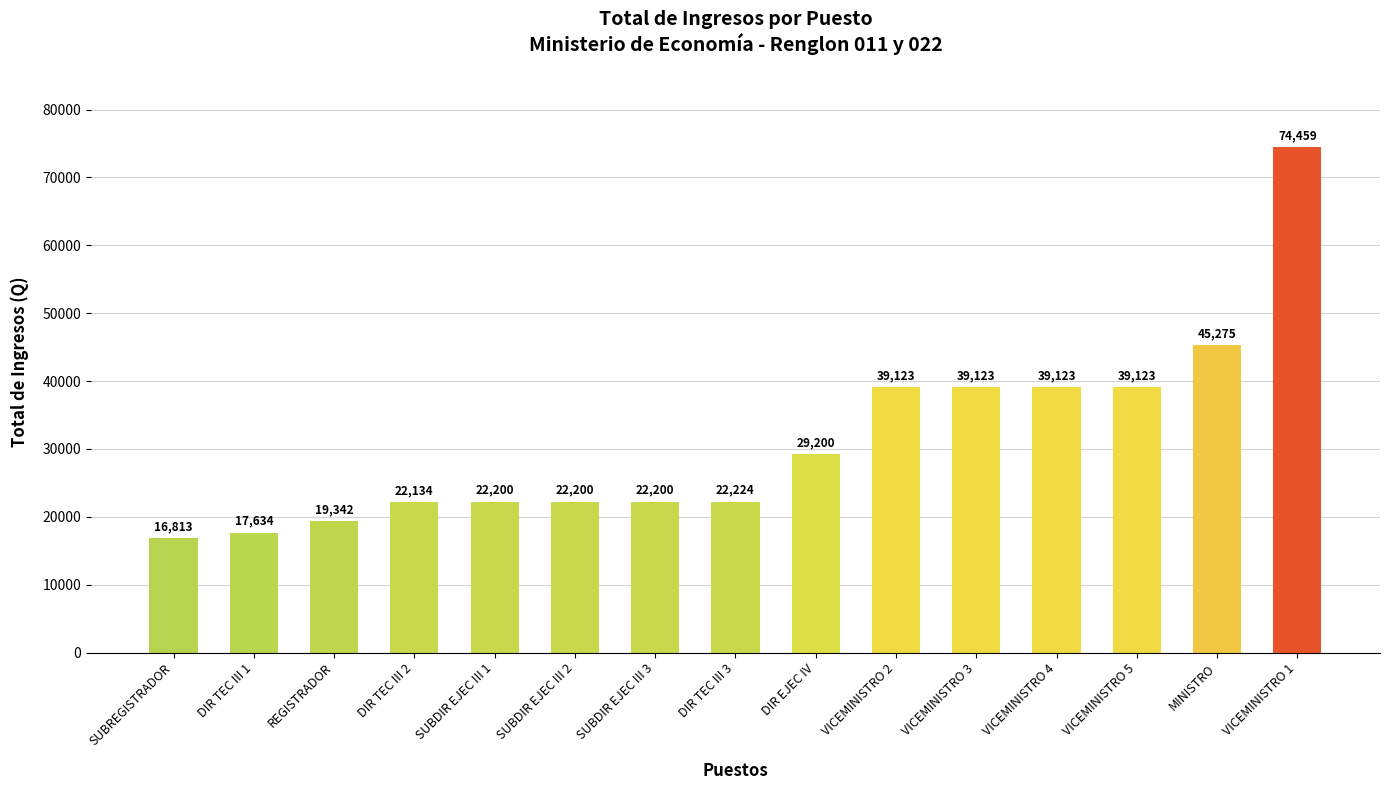

Is it true that the value at VICEMINISTRO 2 is 26267.1?

False